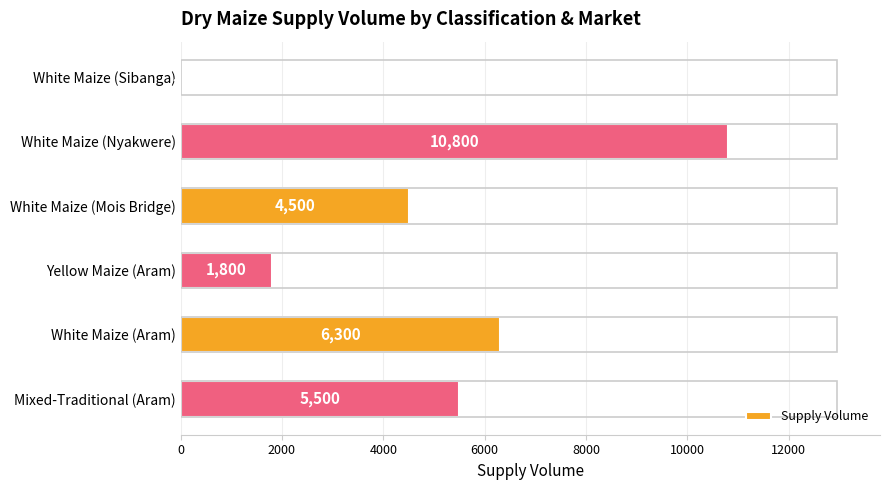

True or false: the data shows 5500 at Mixed-Traditional (Aram).

True